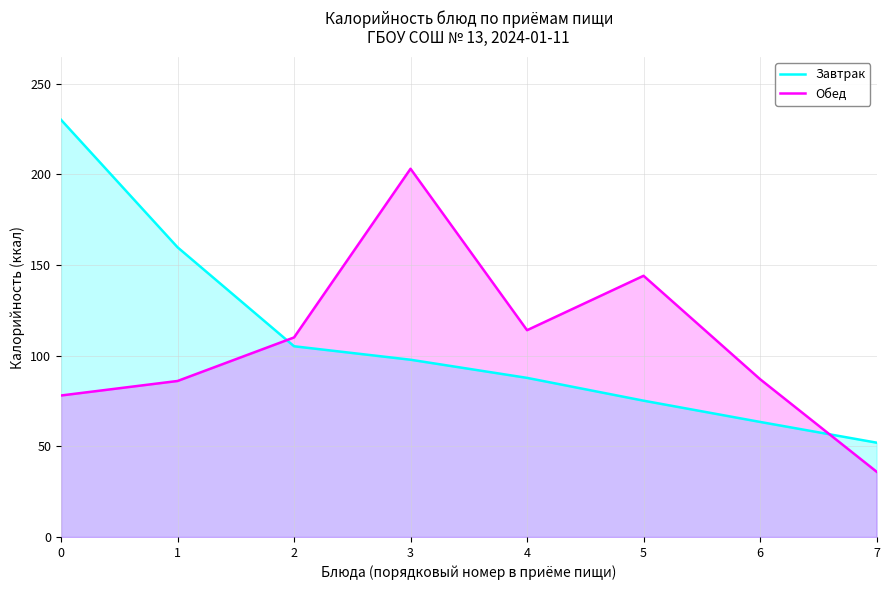

True or false: Обед has more than 0 points higher than both neighbors.

True